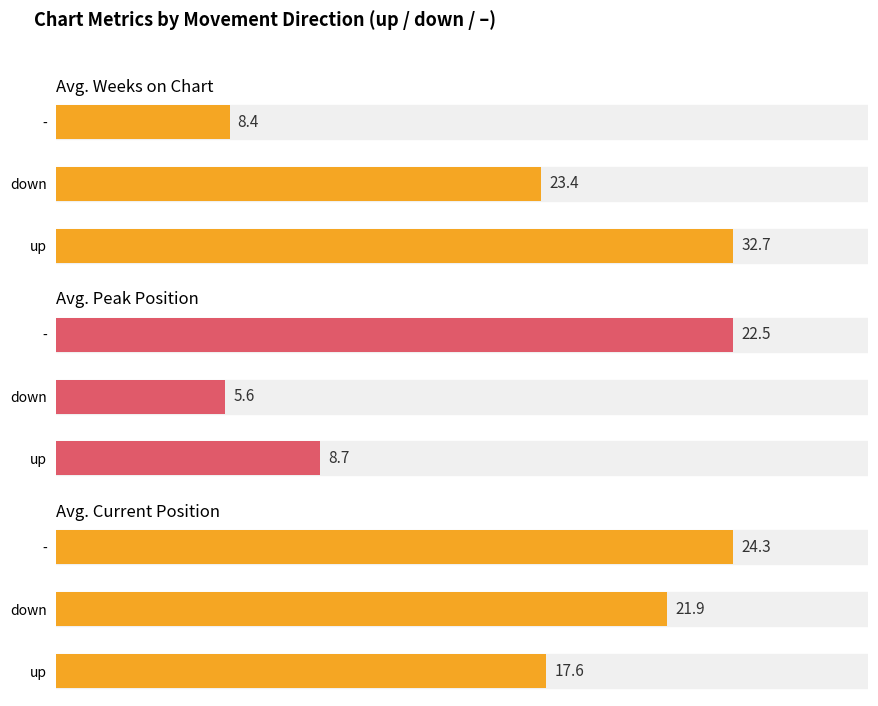

Reading left to right, extract all data points from this chart.

Avg. Weeks on Chart: 32.7	23.4	8.4
Avg. Peak Position: 8.7	5.6	22.5
Avg. Current Position: 17.6	21.9	24.3